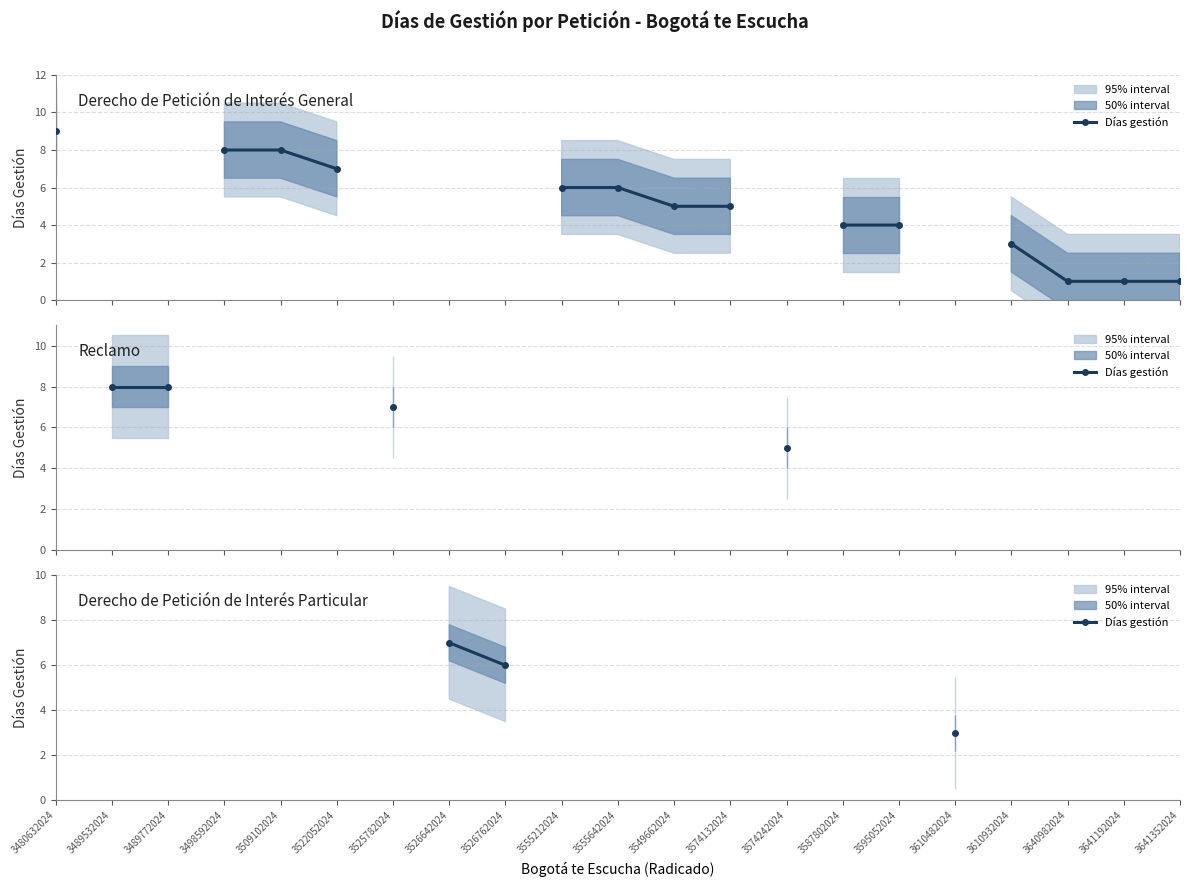

What is the label of the 21st point from the right?

3480632024